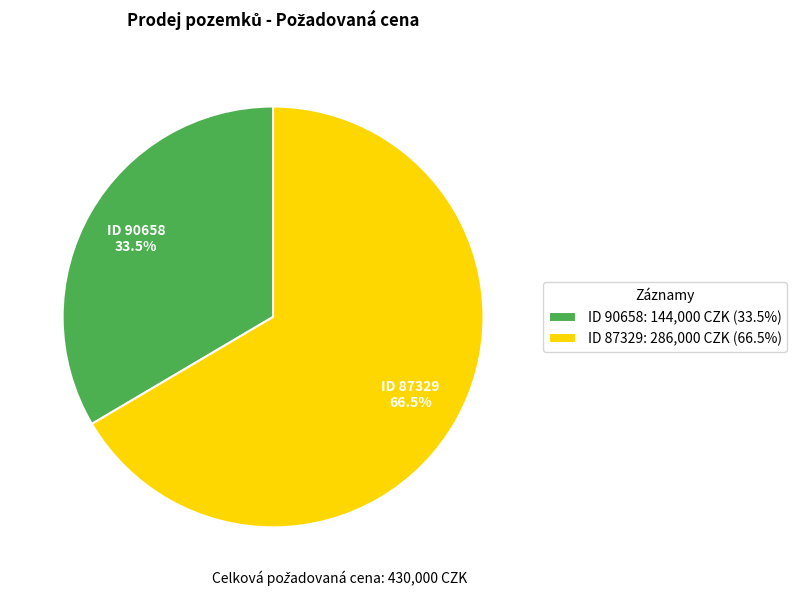

Between ID 90658: 144,000 CZK (33.5%) and ID 87329: 286,000 CZK (66.5%), which is larger?

ID 87329: 286,000 CZK (66.5%)